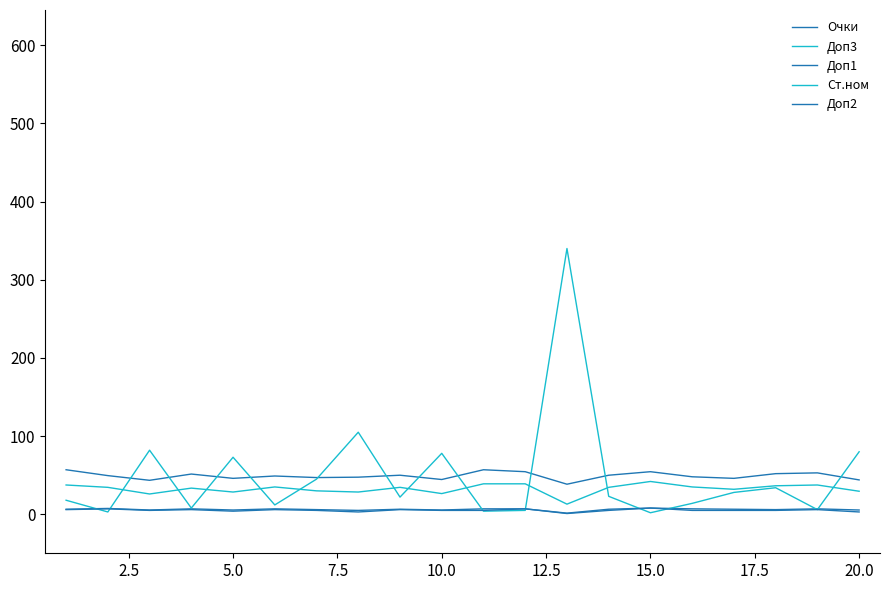

What is the minimum value for Очки?

1.5